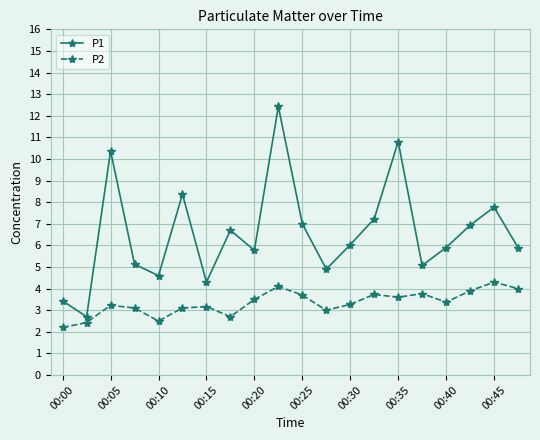

What is the average value of the P2 series?

3.3